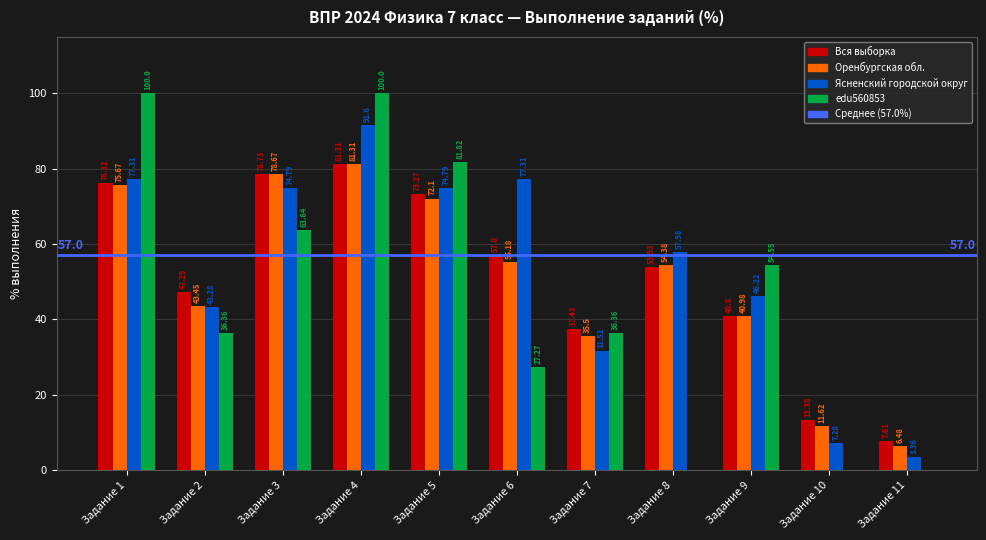

Which series has the widest spread of values?

edu560853